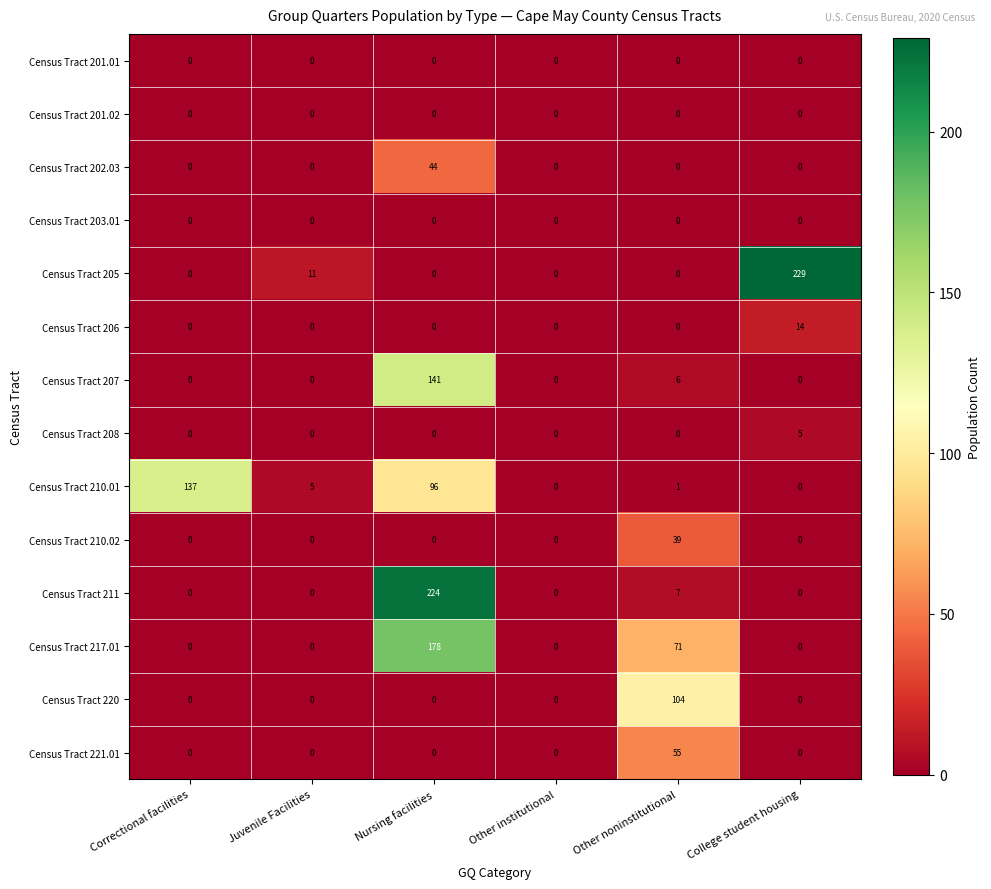

What is the difference between the maximum and minimum values in the Census Tract 208 series?

5